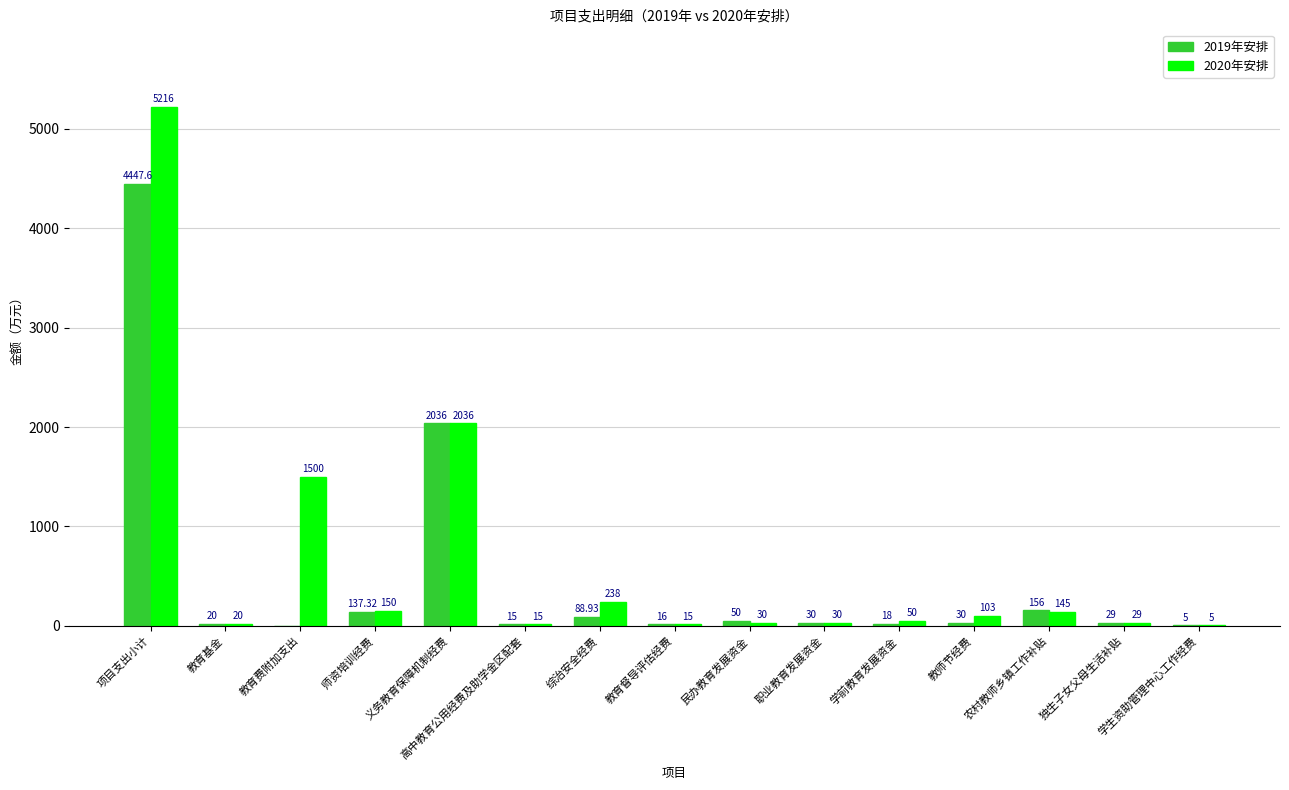

How many values in 2019年安排 are above zero?

14